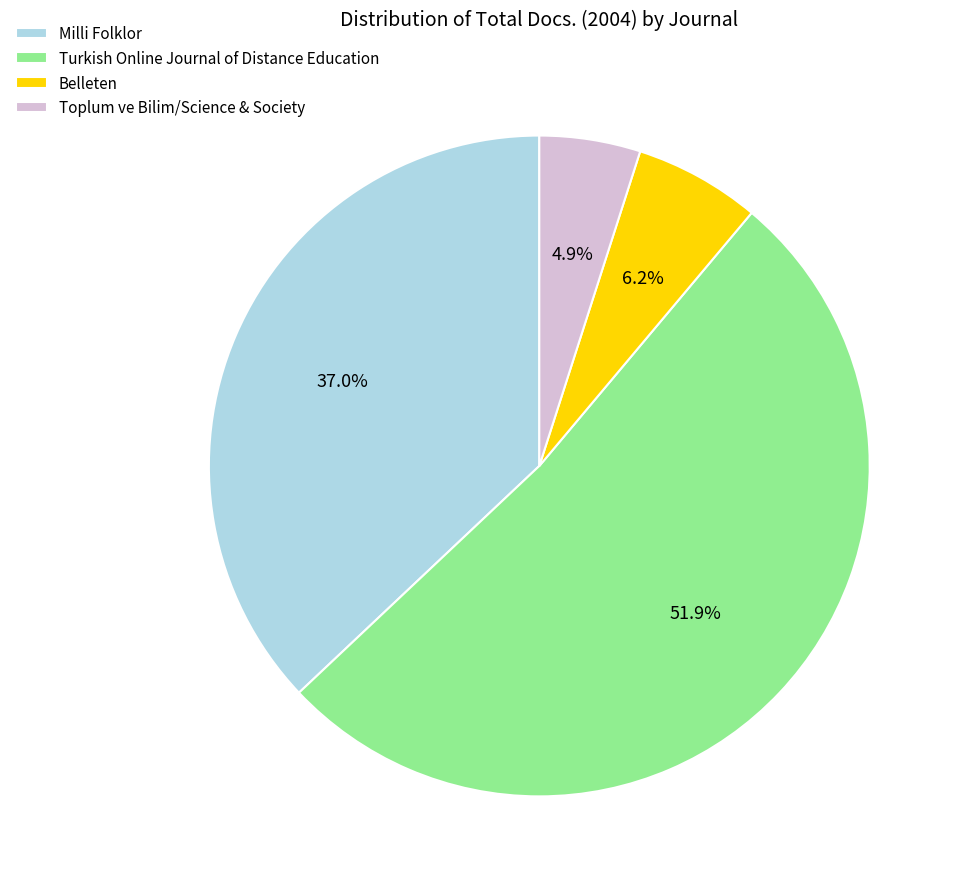

Between Milli Folklor and Turkish Online Journal of Distance Education, which is larger?

Turkish Online Journal of Distance Education